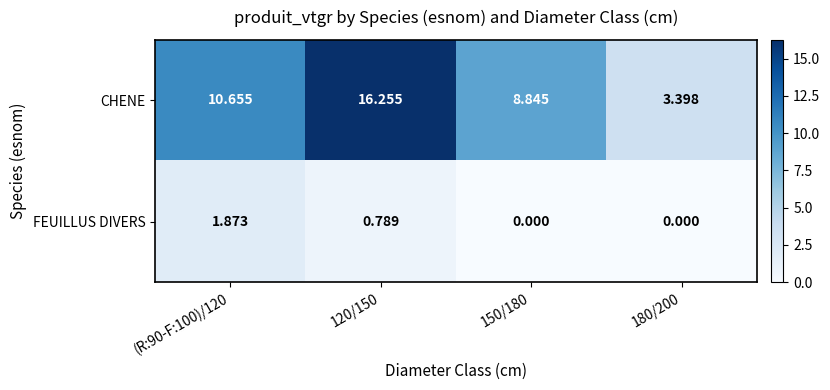

Is the value of FEUILLUS DIVERS at (R:90-F:100)/120 greater than the value of CHENE at 120/150?

No